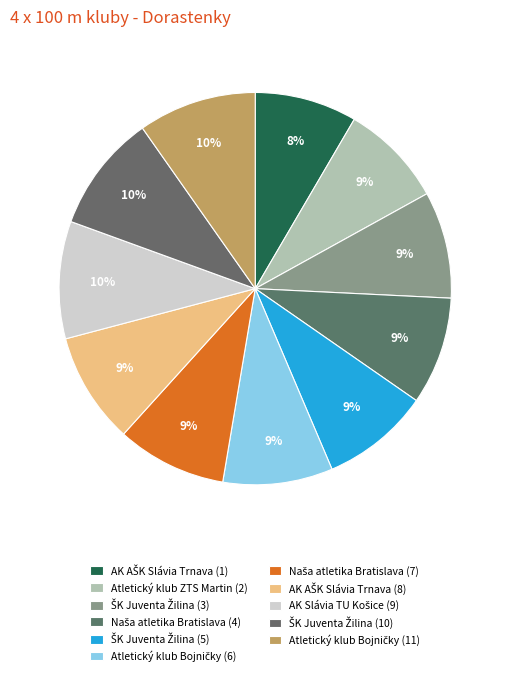

How many segments does this pie chart have?

11